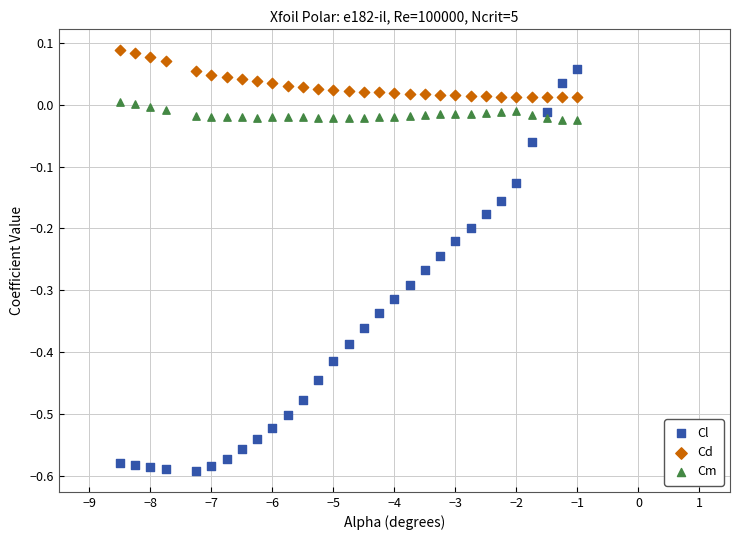

Which series has the largest Y range (max minus min)?

Cl